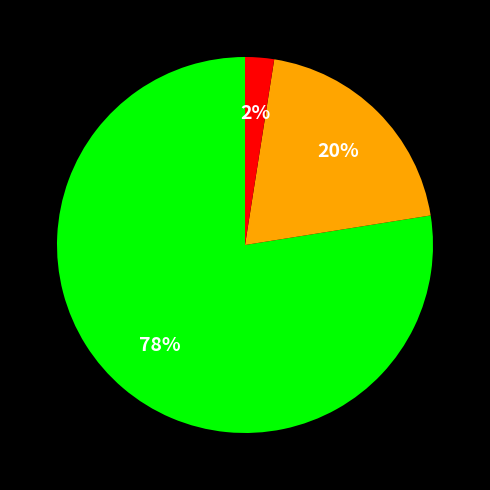

To the nearest percent, what is the average slice percentage?

33%